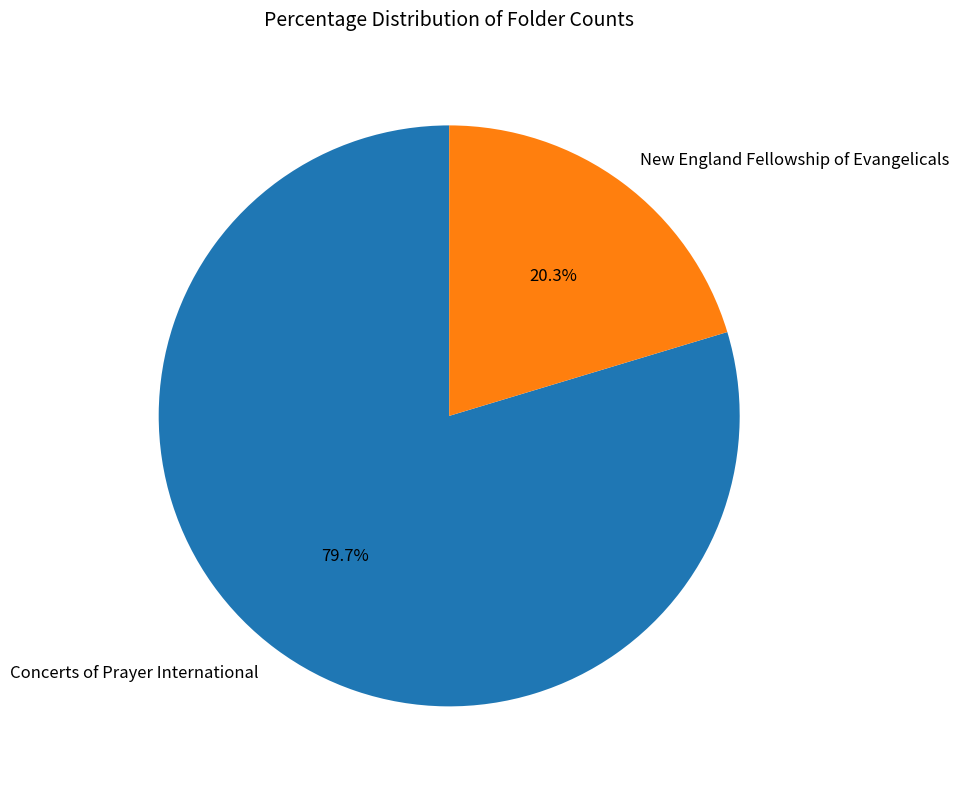

How many segments does this pie chart have?

2